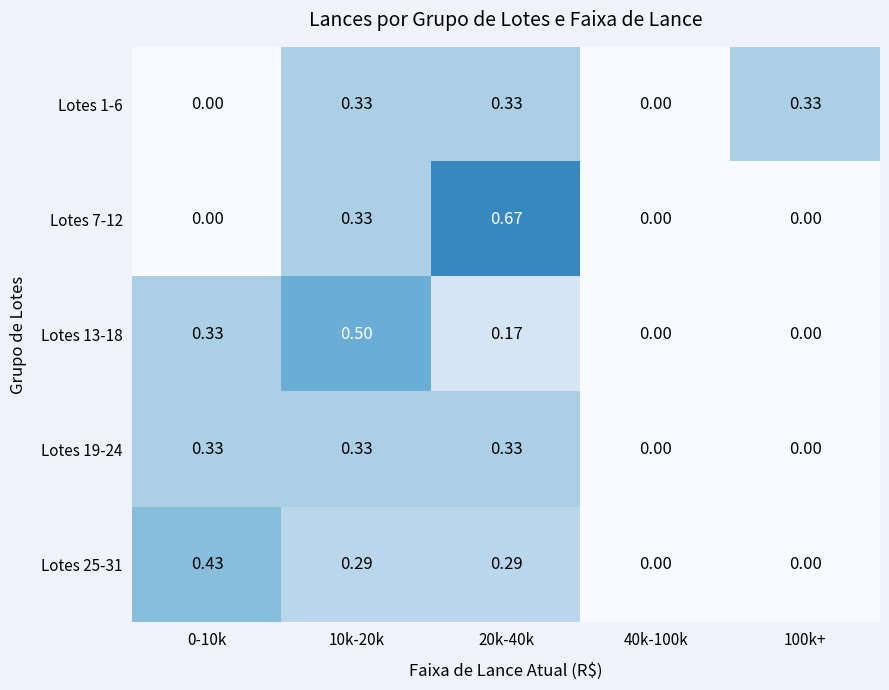

Is the value of Lotes 1-6 at 100k+ greater than the value of Lotes 13-18 at 100k+?

Yes